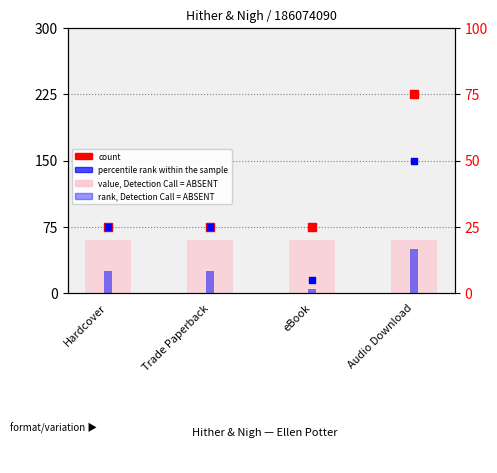

At which category is the sum across all series the highest?

Audio Download